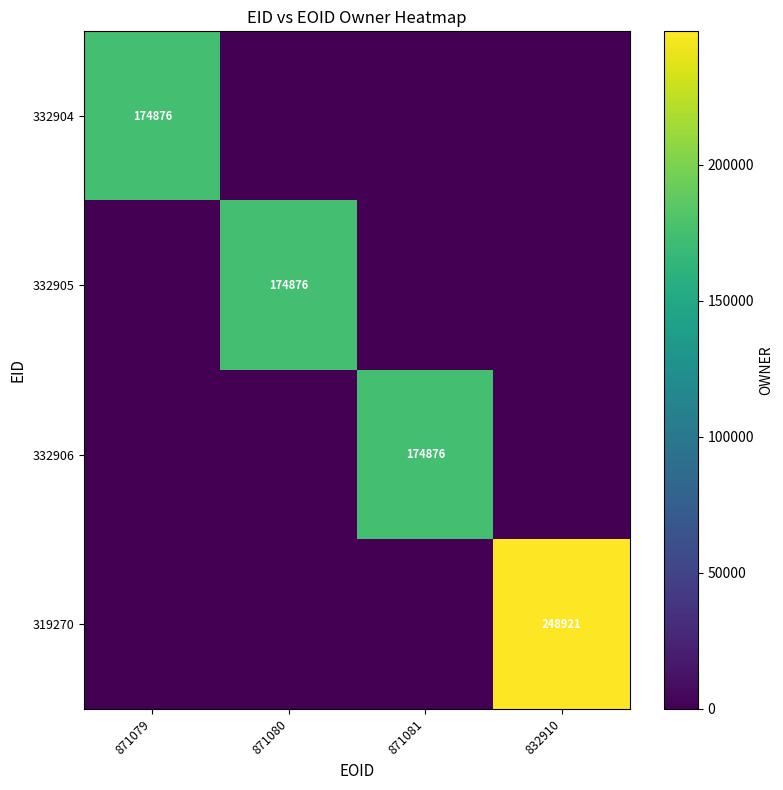

The 332904 series shows 174876 at 871079. True or false?

True